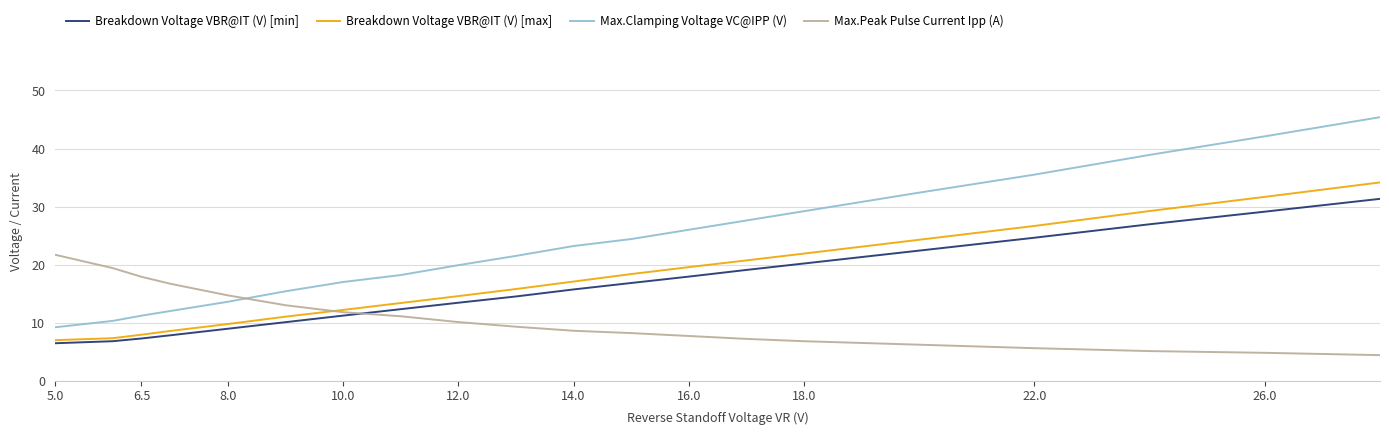

How many distinct data groups are displayed?

4